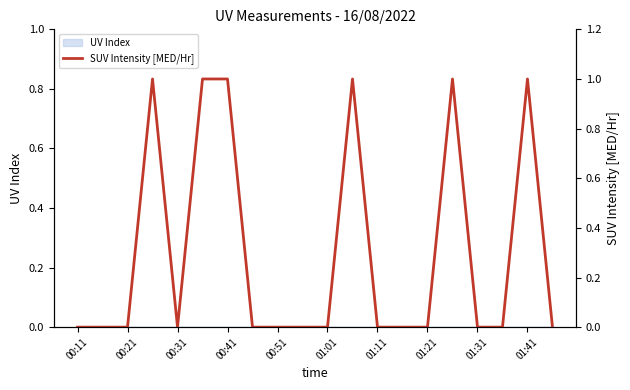

The chart shows a value of 0 at 15. True or false?

False